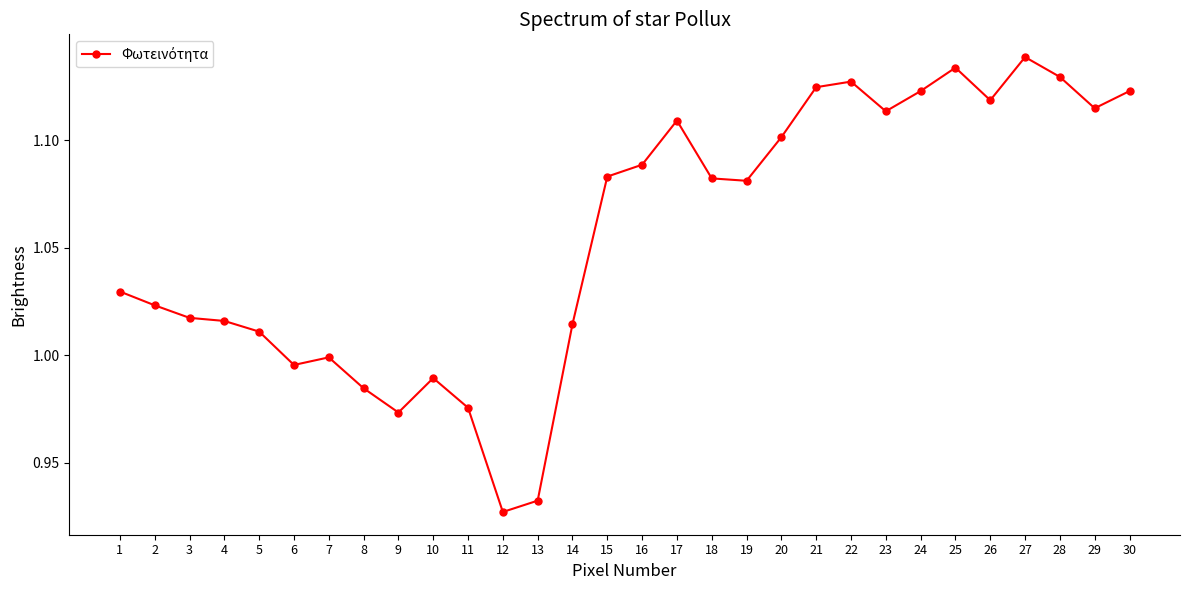

Does the chart display data point markers on the line(s)?

Yes